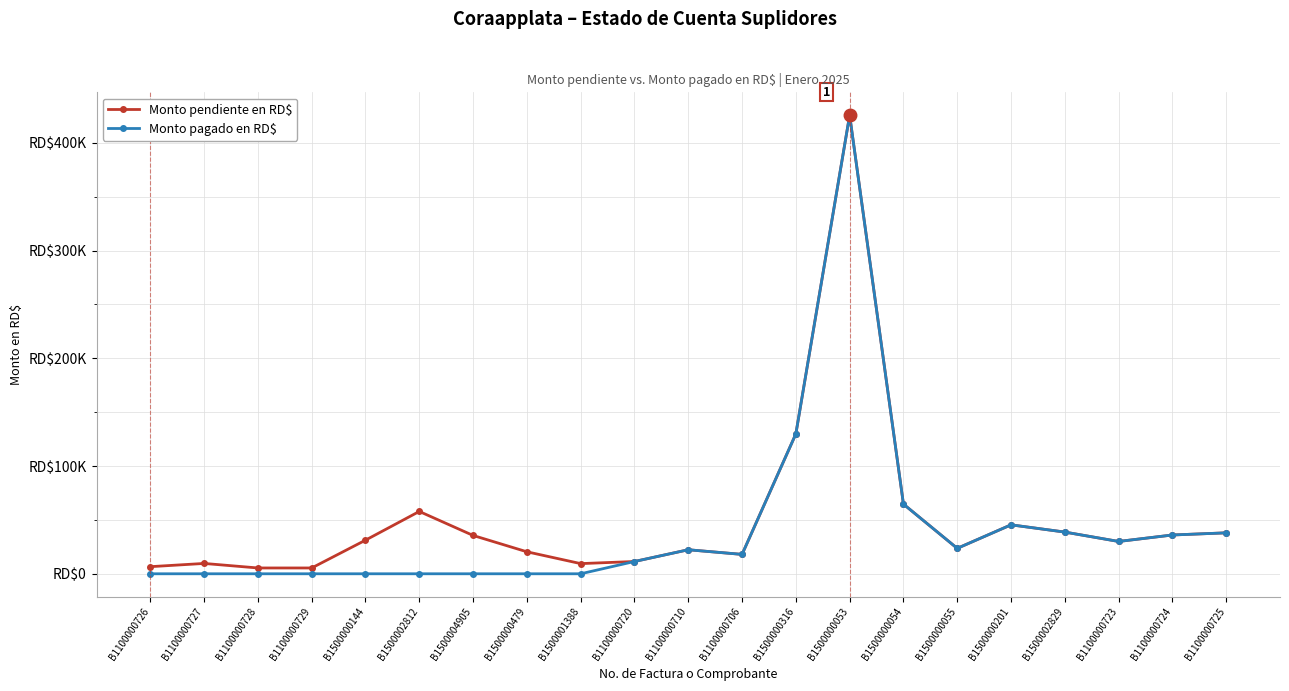

At which label is Monto pendiente en RD$ closest to 215454?

B1500000316